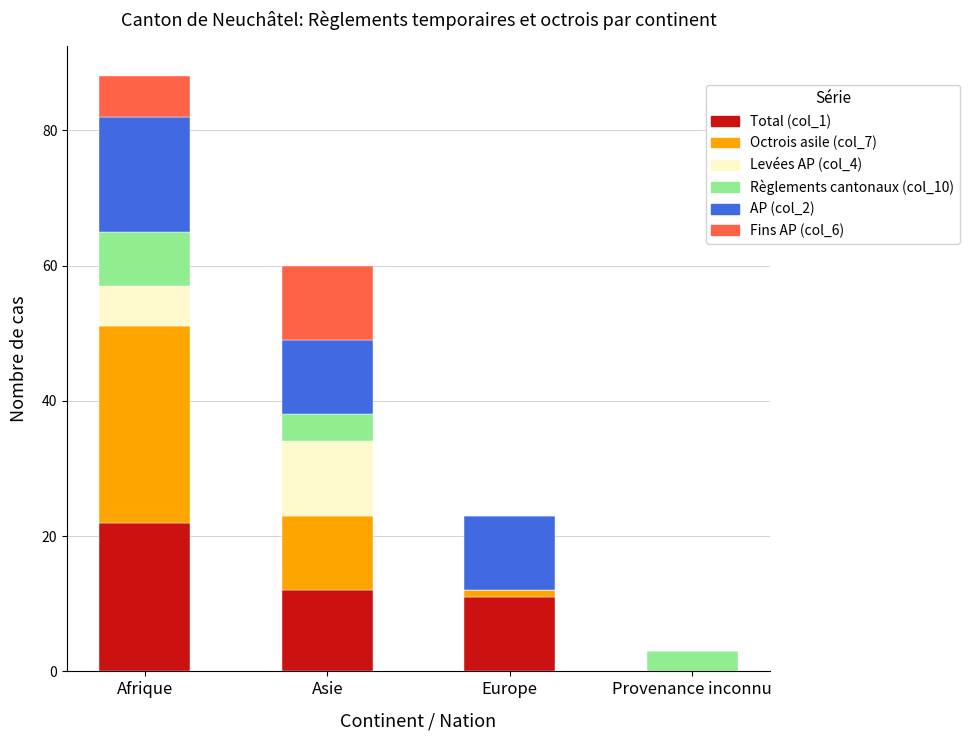

Reading left to right, transcribe the values for Total (col_1).

Afrique=22	Asie=12	Europe=11	Provenance inconnu=0